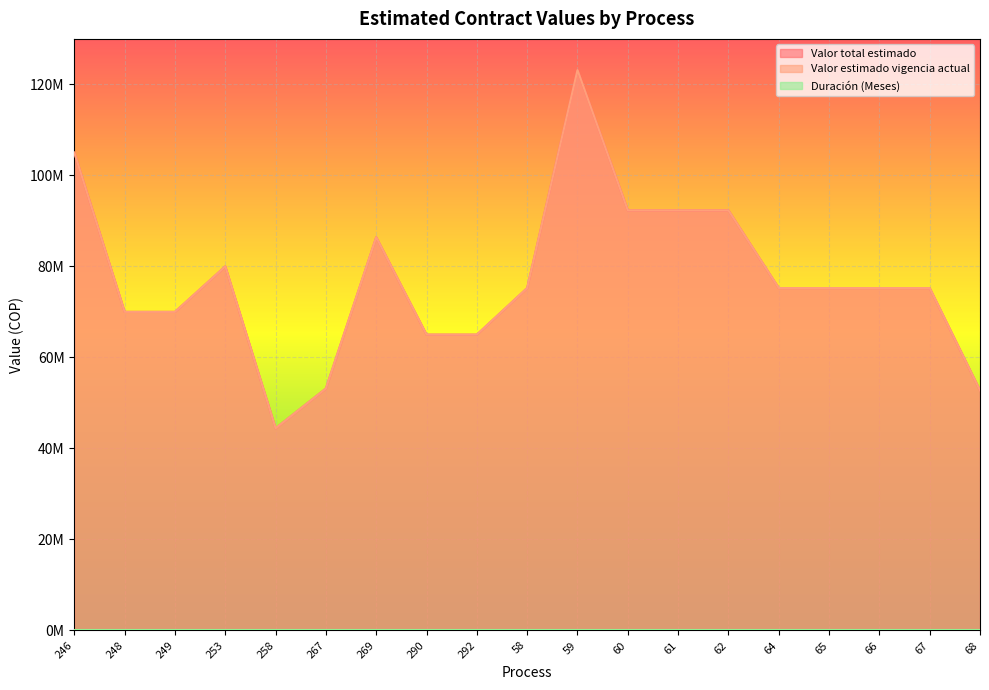

True or false: Duración (Meses) and Valor total estimado cross at least once.

False